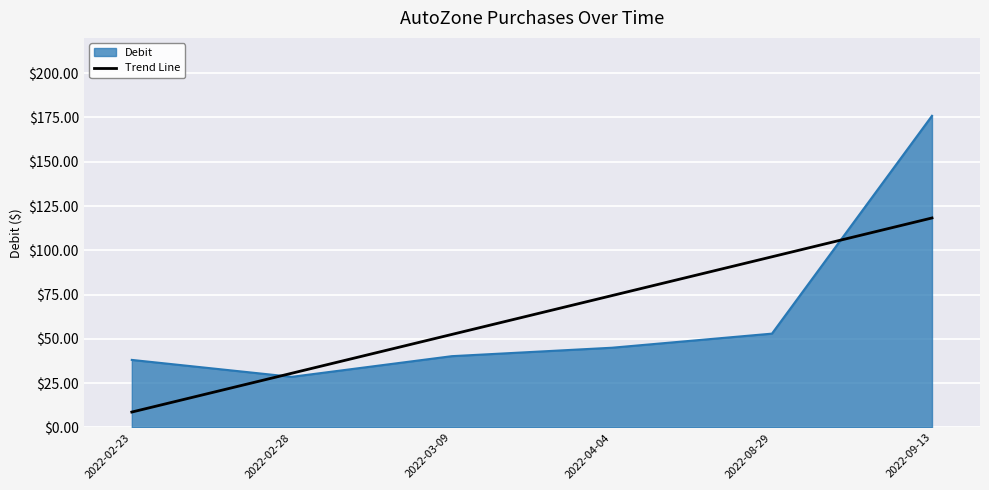

What position from the right is 2022-02-23?

6